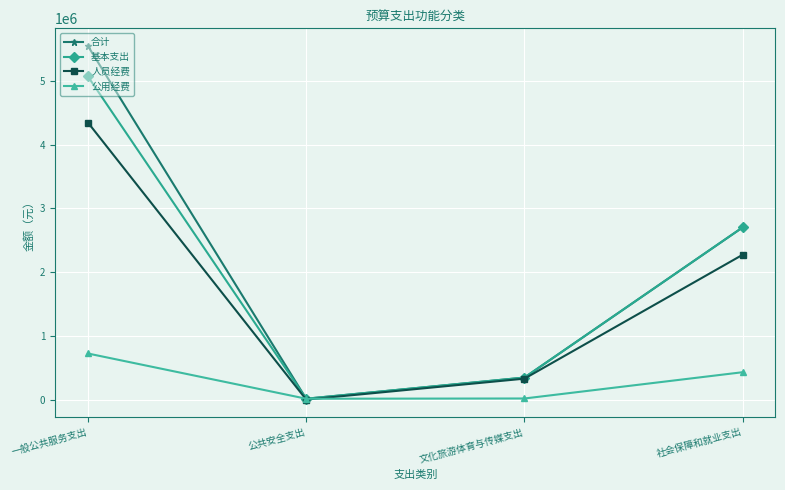

At which label does 合计 reach its minimum?

公共安全支出